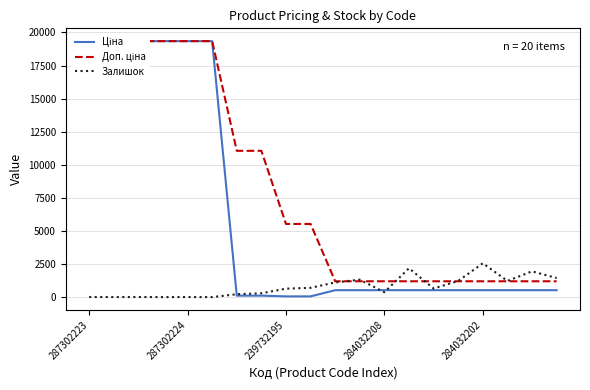

What is the maximum value for Залишок?

2558